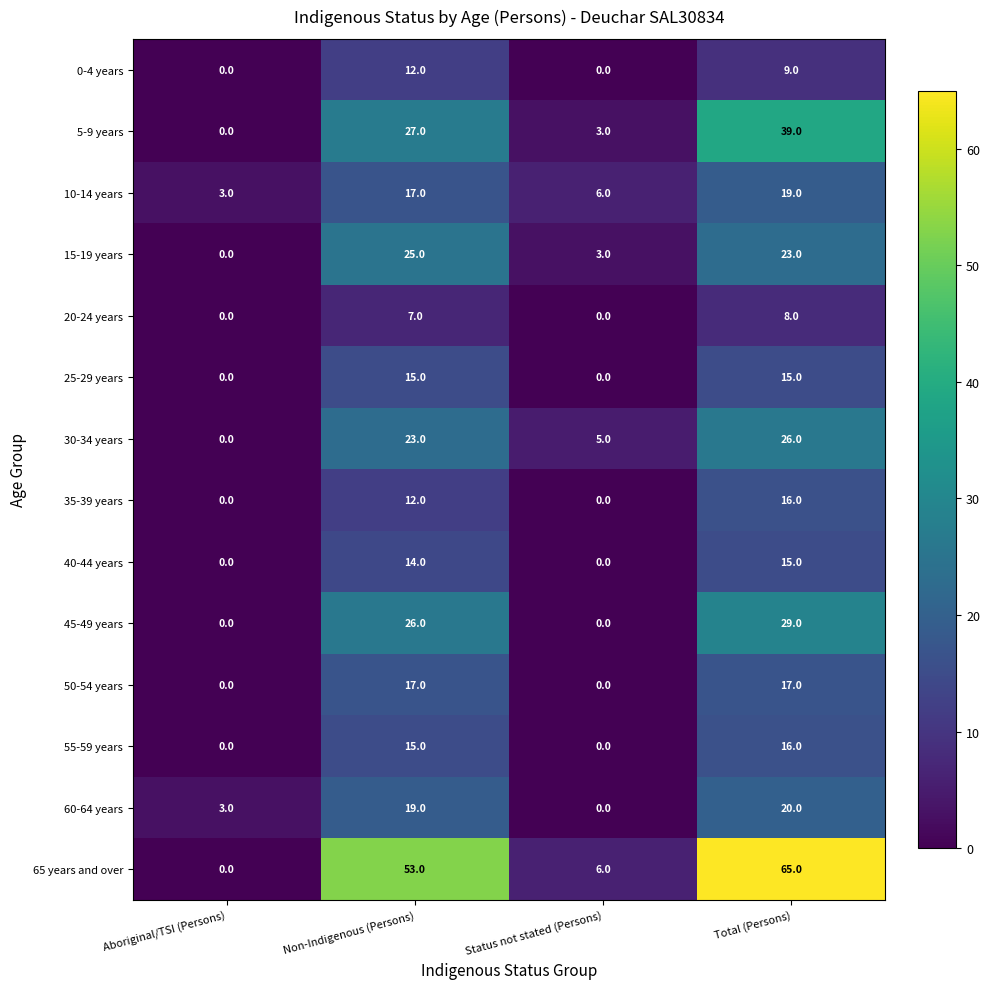

Which series changed the most between Status not stated (Persons) and Total (Persons)?

65 years and over